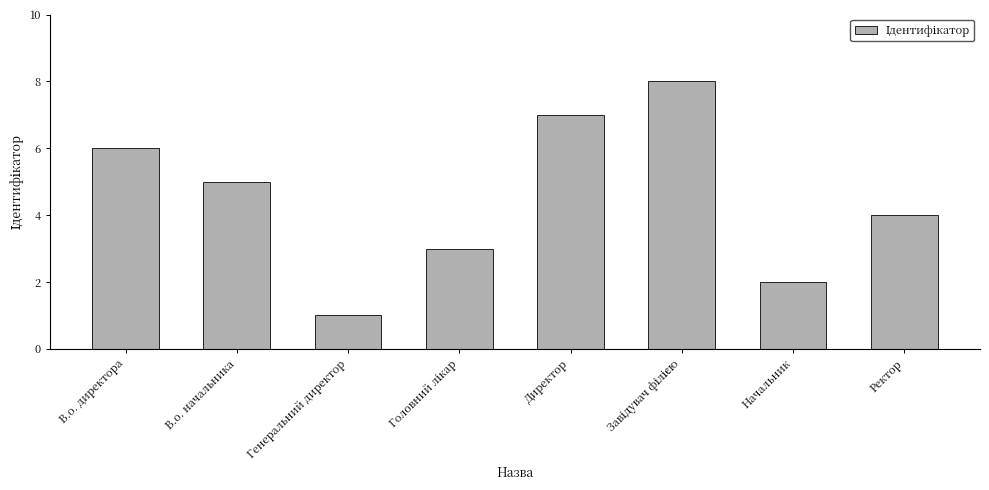

Approximately how many times larger is the value at В.о. директора compared to Ректор?

1.5